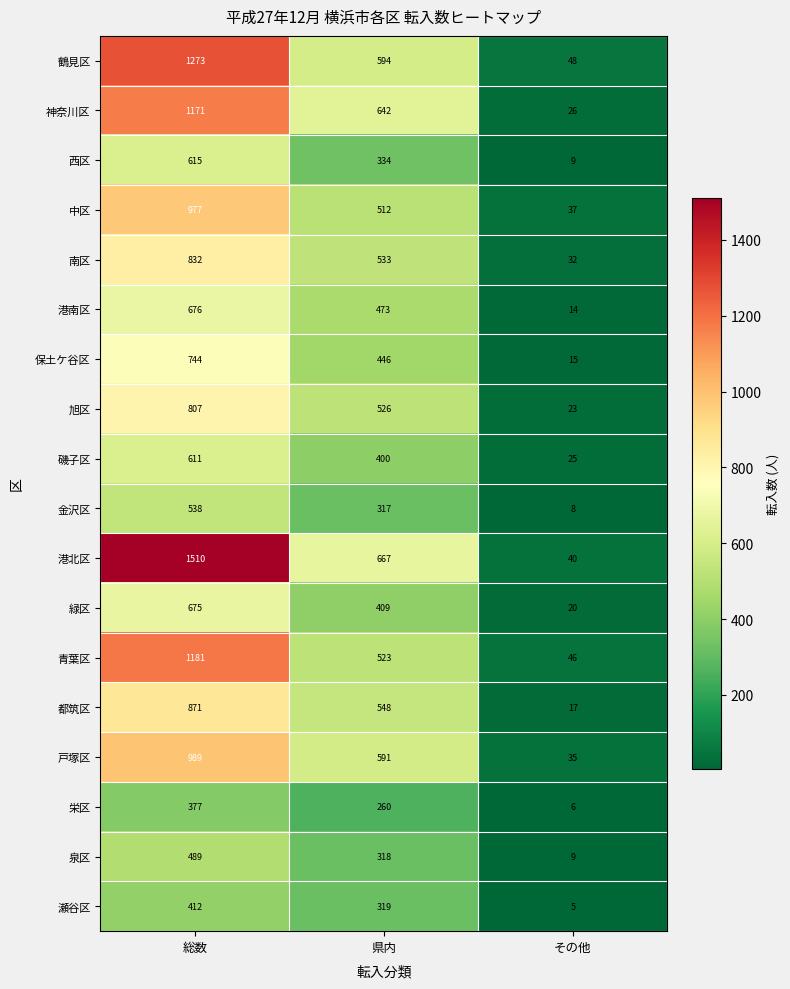

Rank the series by their maximum value, from lowest to highest.

栄区, 瀬谷区, 泉区, 金沢区, 磯子区, 西区, 緑区, 港南区, 保土ケ谷区, 旭区, 南区, 都筑区, 中区, 戸塚区, 神奈川区, 青葉区, 鶴見区, 港北区